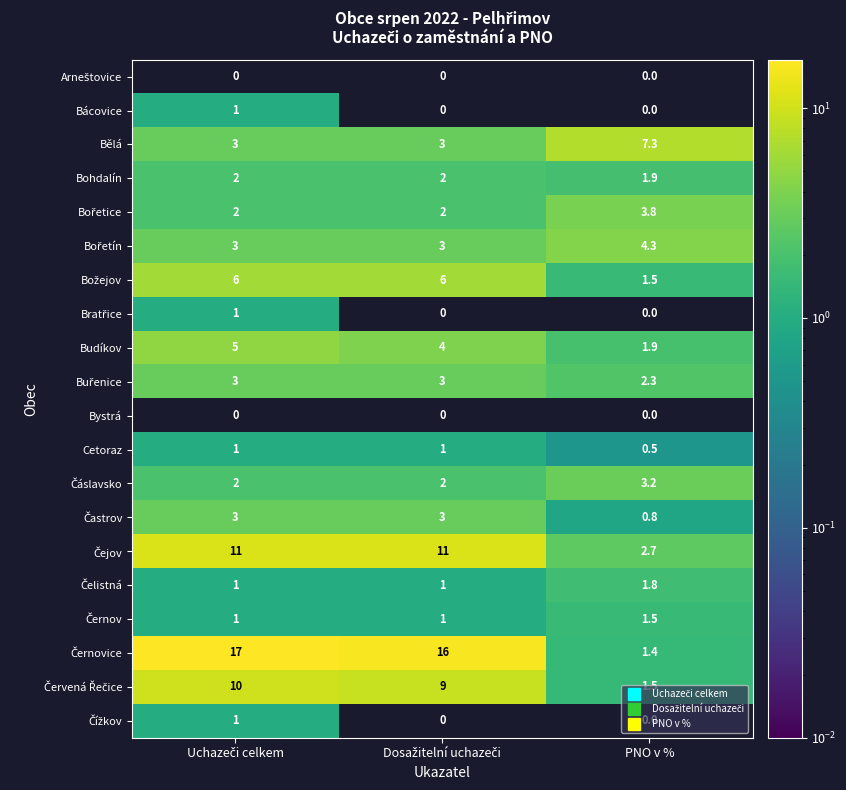

What is the total value across all series at PNO v %?

36.4